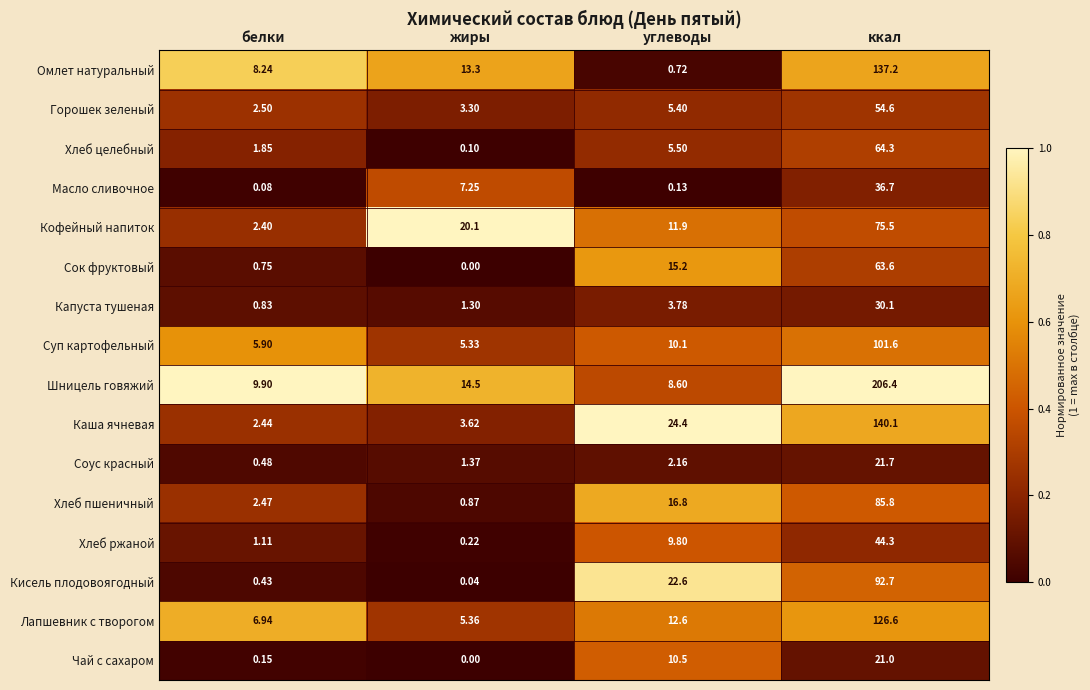

Rank the series by their maximum value, from highest to lowest.

Шницель говяжий, Каша ячневая, Омлет натуральный, Лапшевник с творогом, Суп картофельный, Кисель плодовоягодный, Хлеб пшеничный, Кофейный напиток, Хлеб целебный, Сок фруктовый, Горошек зеленый, Хлеб ржаной, Масло сливочное, Капуста тушеная, Соус красный, Чай с сахаром